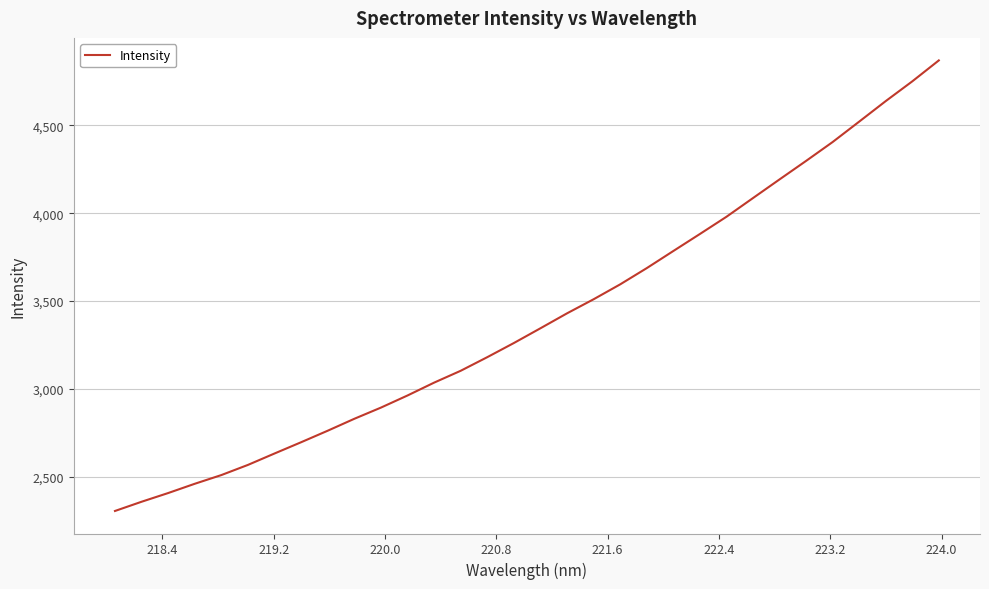

What is the greatest value displayed?

4870.2